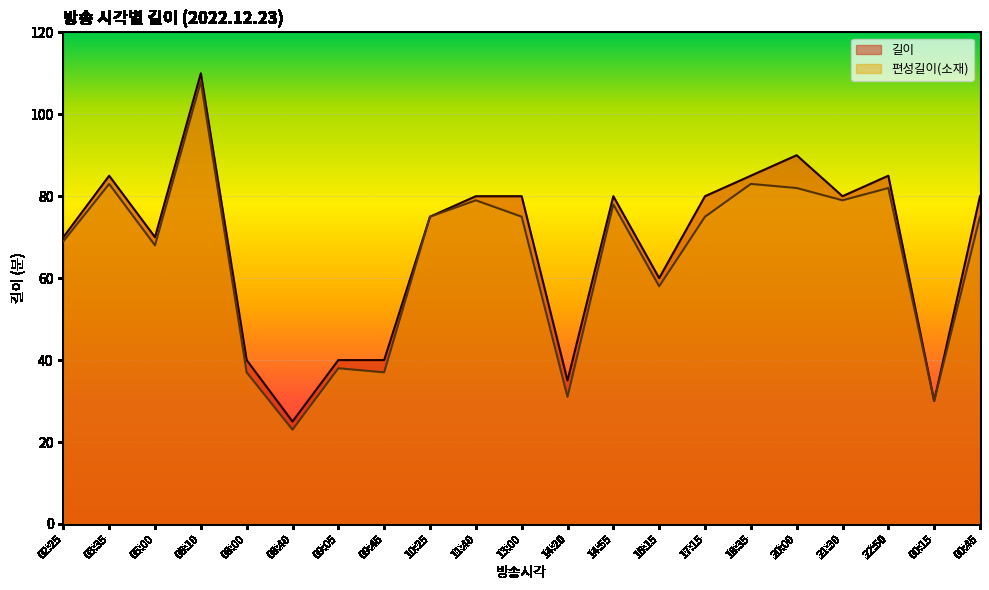

True or false: 편성길이(소재) and 길이 intersect in this chart.

False